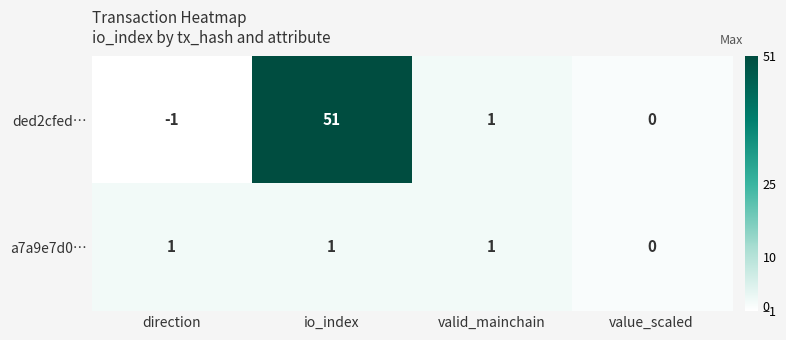

At which label does ded2cfed… reach its minimum?

direction